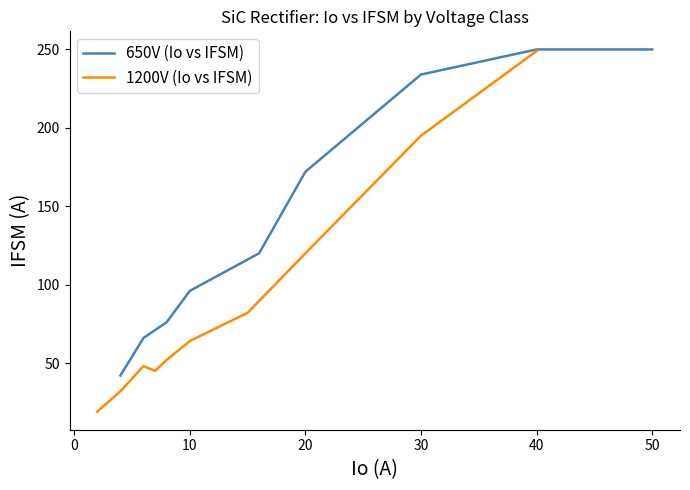

Which series has the widest spread of values?

1200V (Io vs IFSM)